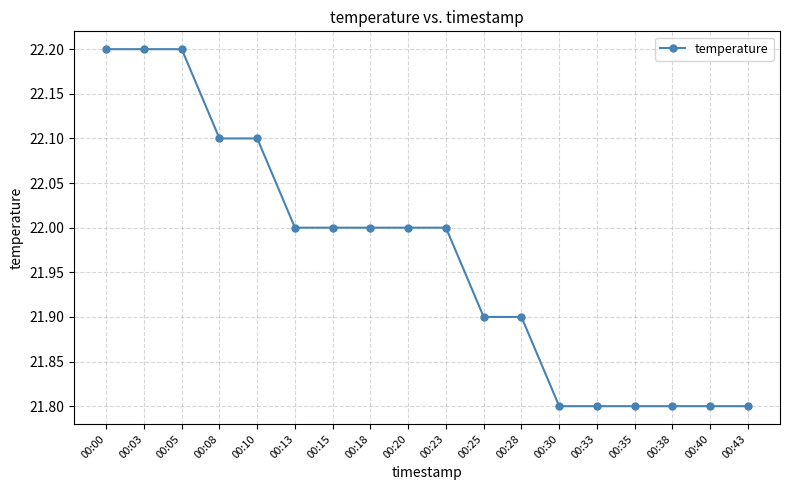

What is the sum of the values at 00:38 and 00:15?

43.8